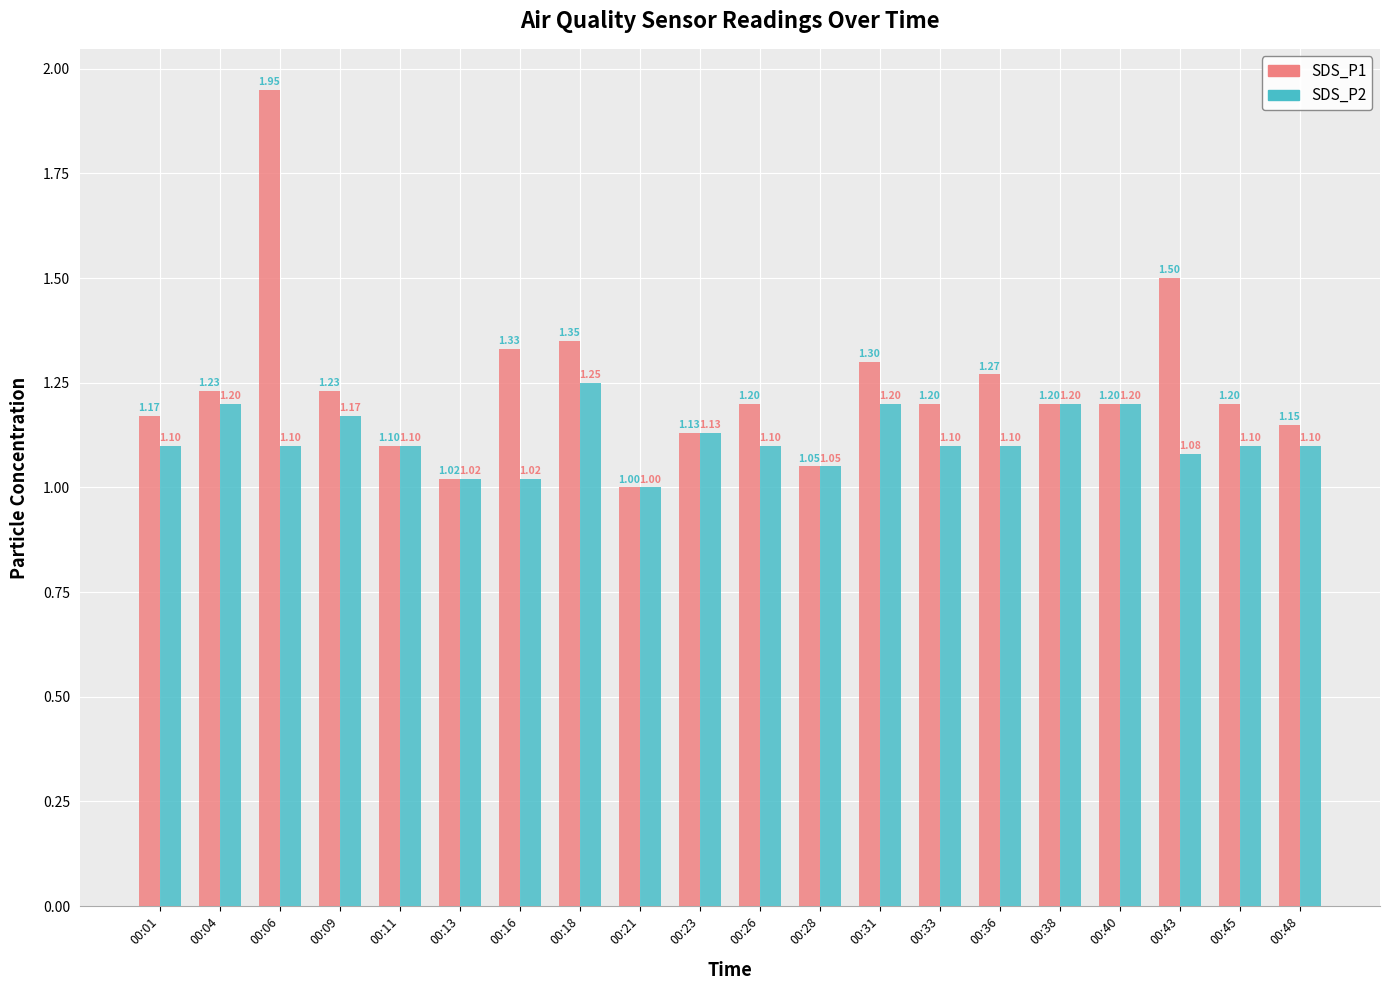

At which category is the sum across all series the highest?

00:06